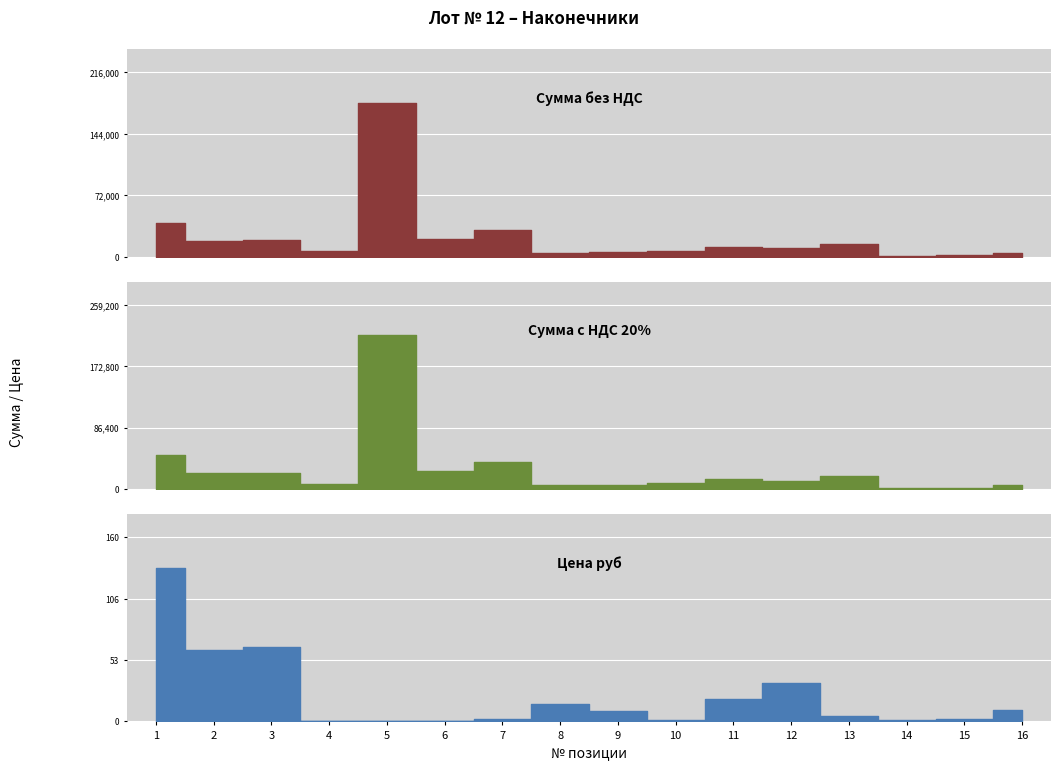

Which category has the lowest value across all series?

5